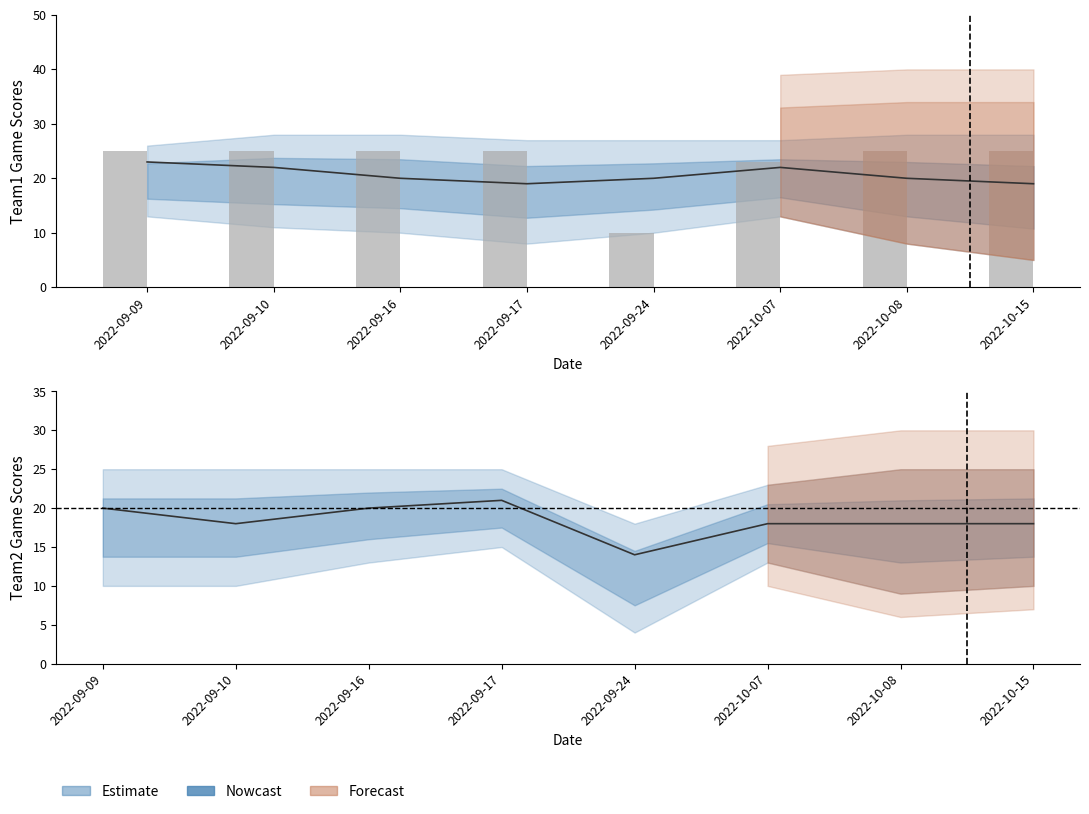

Count the number of categories in the chart.

8